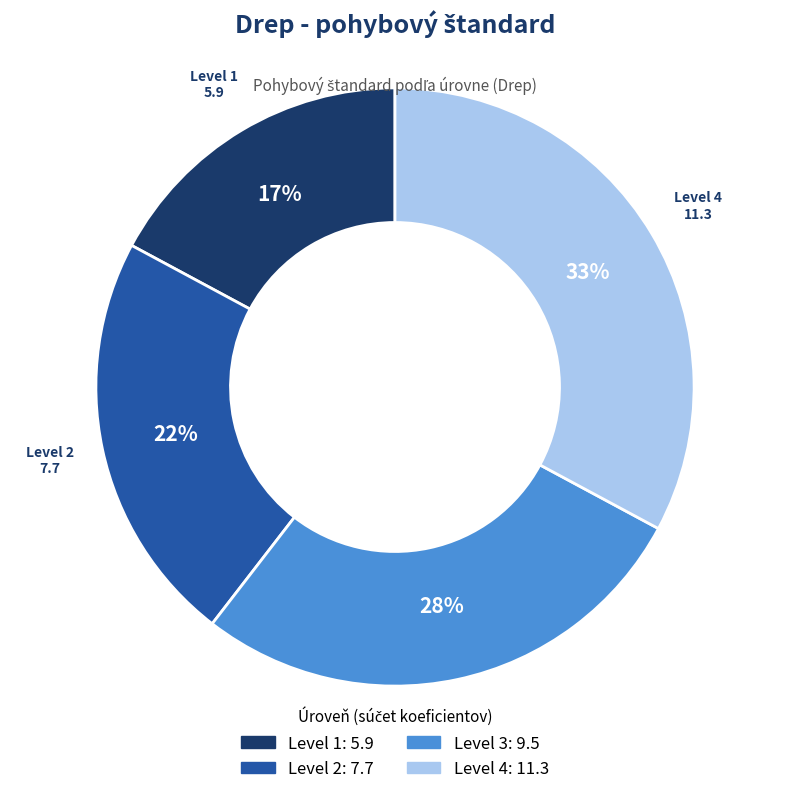

Count the number of slices in the pie.

4